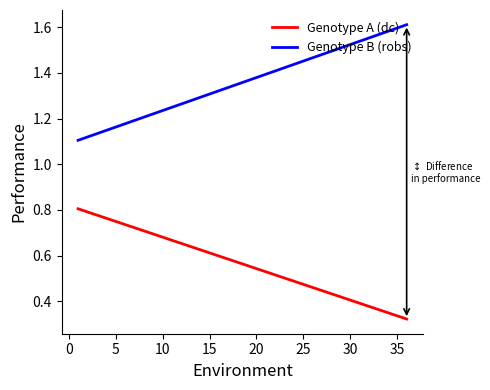

List the series in order of their overall mean, lowest first.

Genotype A (dc), Genotype B (robs)